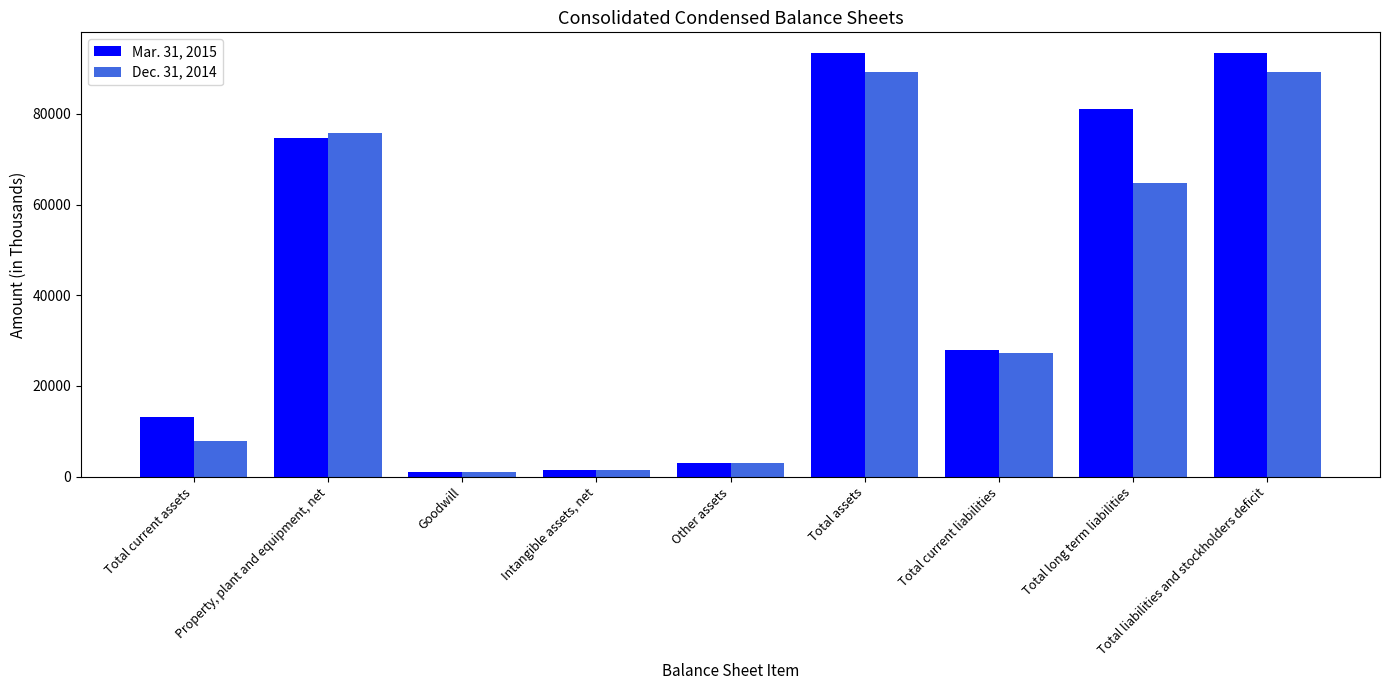

What is the total value across all series at Total current liabilities?

55213